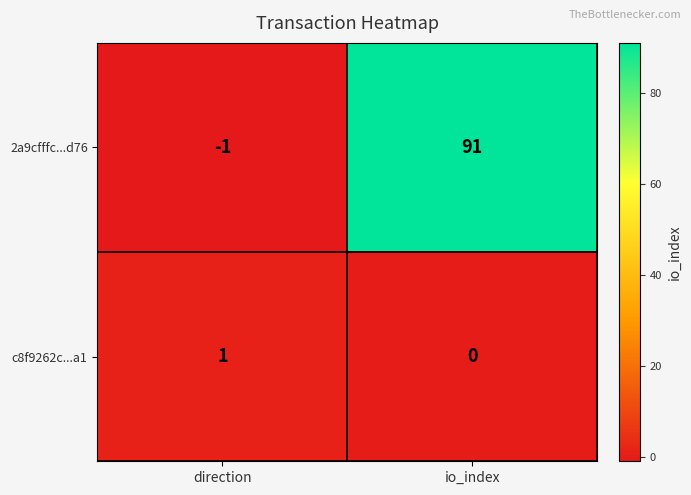

How many values in the 2a9cfffc...d76 series are below 91?

1